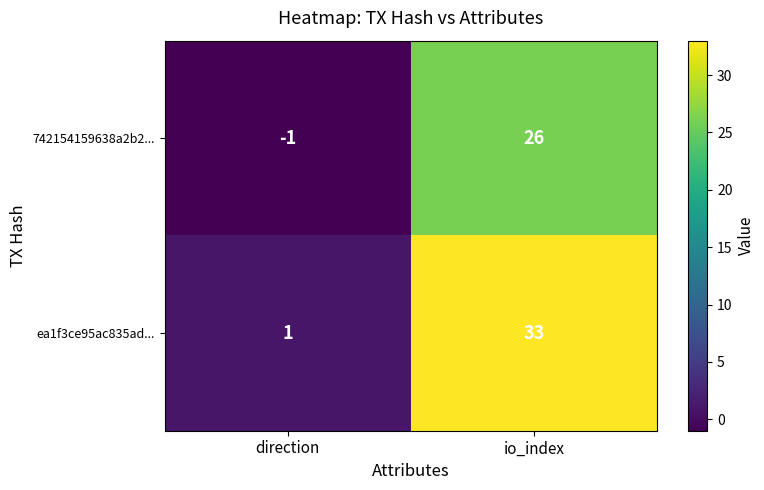

What is the total value across all series at io_index?

59